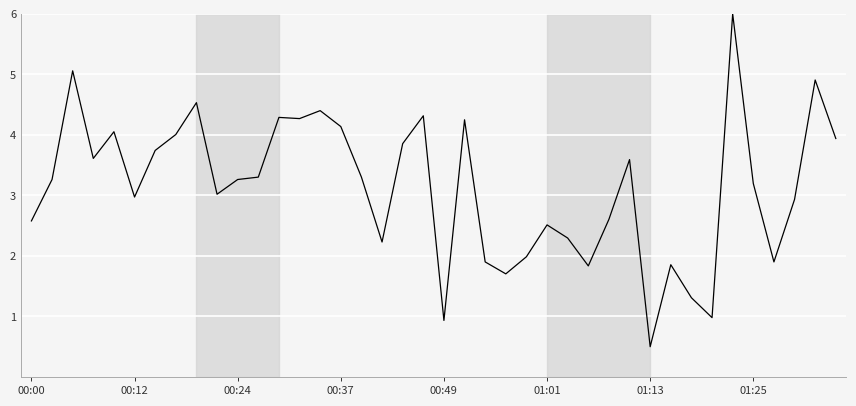

What is the difference between the maximum and minimum values?

5.5